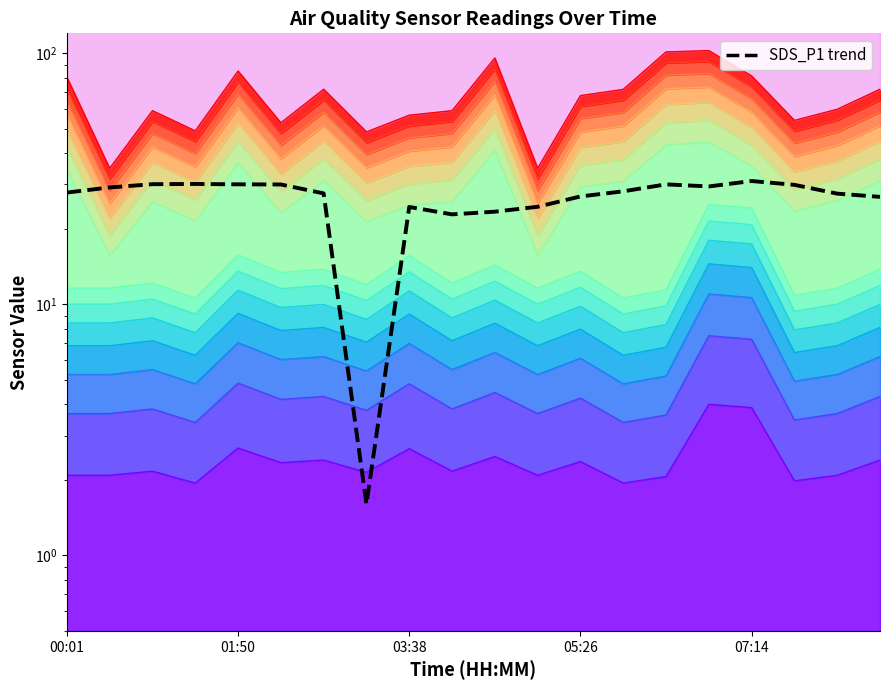

What is the ratio of the value at 17 to the value at 16?

1.0